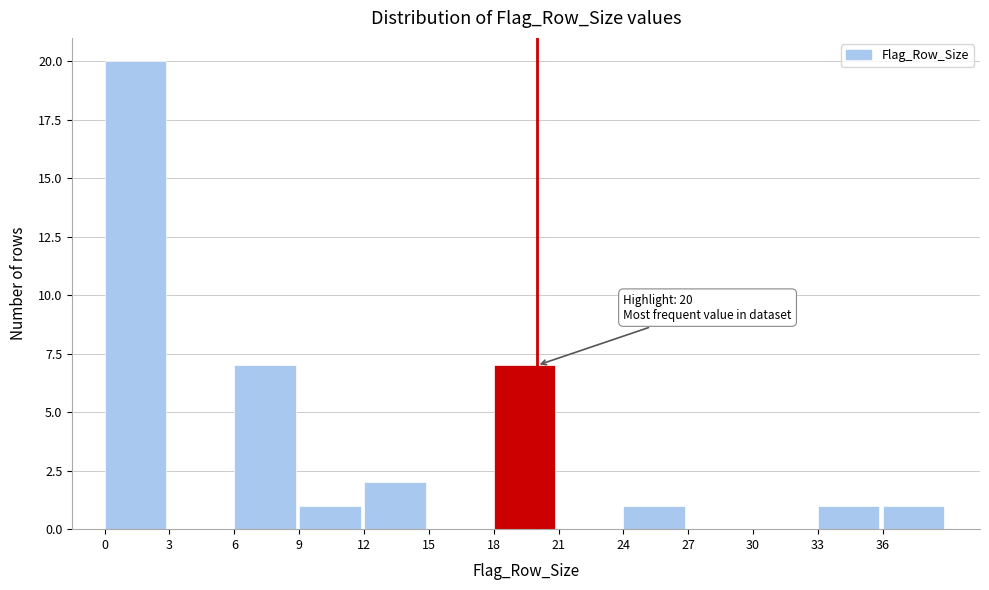

Which range on the x-axis has the tallest bar?

0 to 3